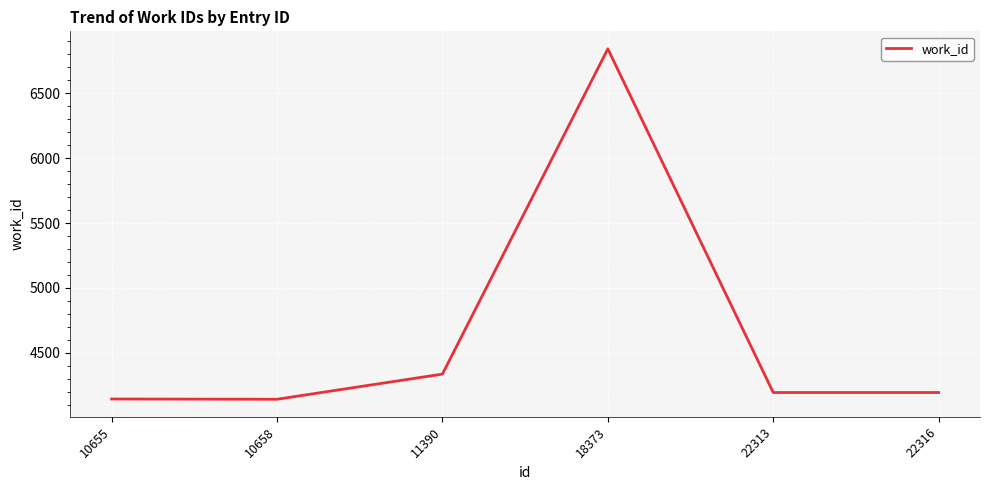

True or false: the data has more than 1 interior local peaks.

False